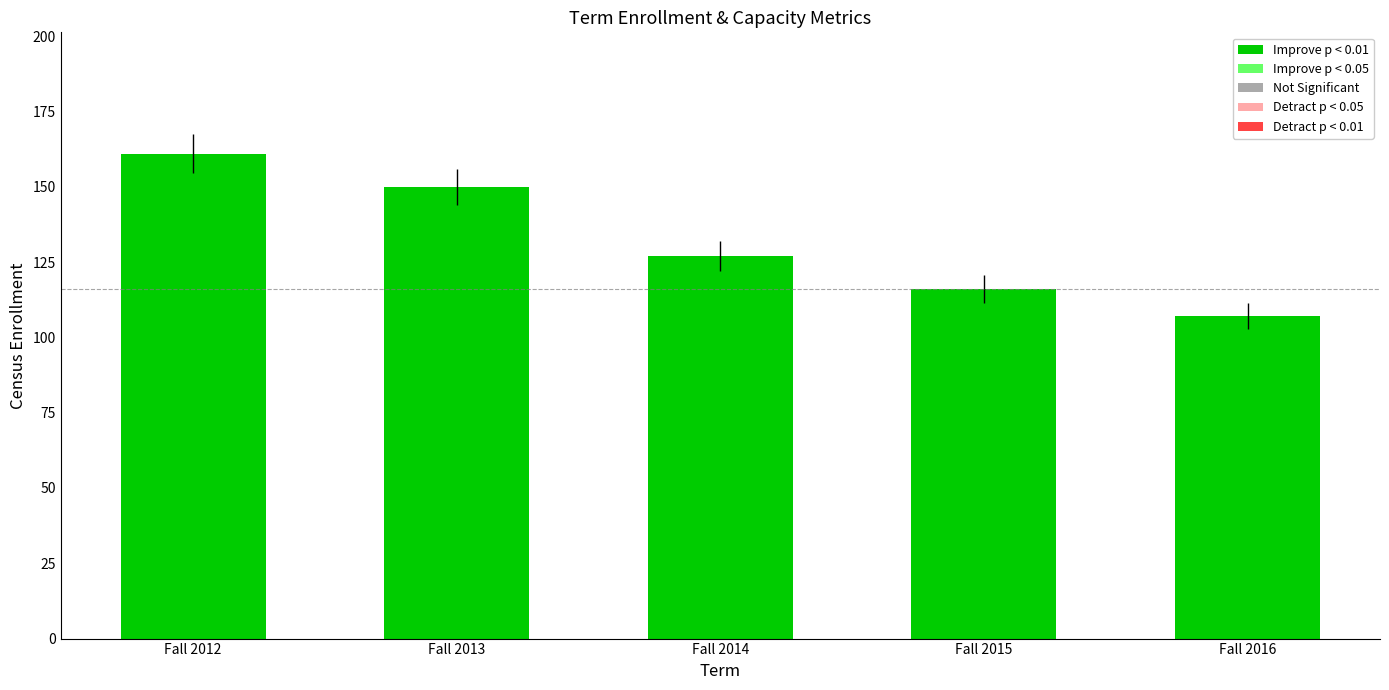

Reading left to right, transcribe all the data shown in this chart.

Fall 2012=161	Fall 2013=150	Fall 2014=127	Fall 2015=116	Fall 2016=107